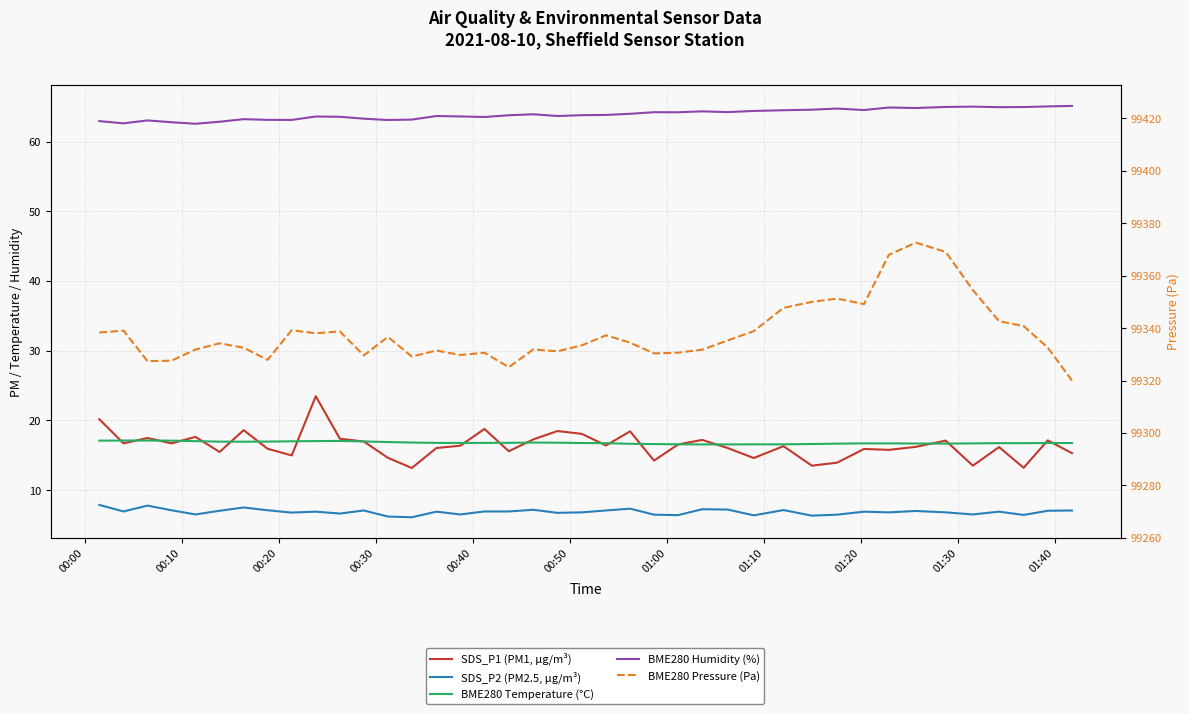

What is the value of the BME280 Humidity (%) point at the 6th from the left?

62.9